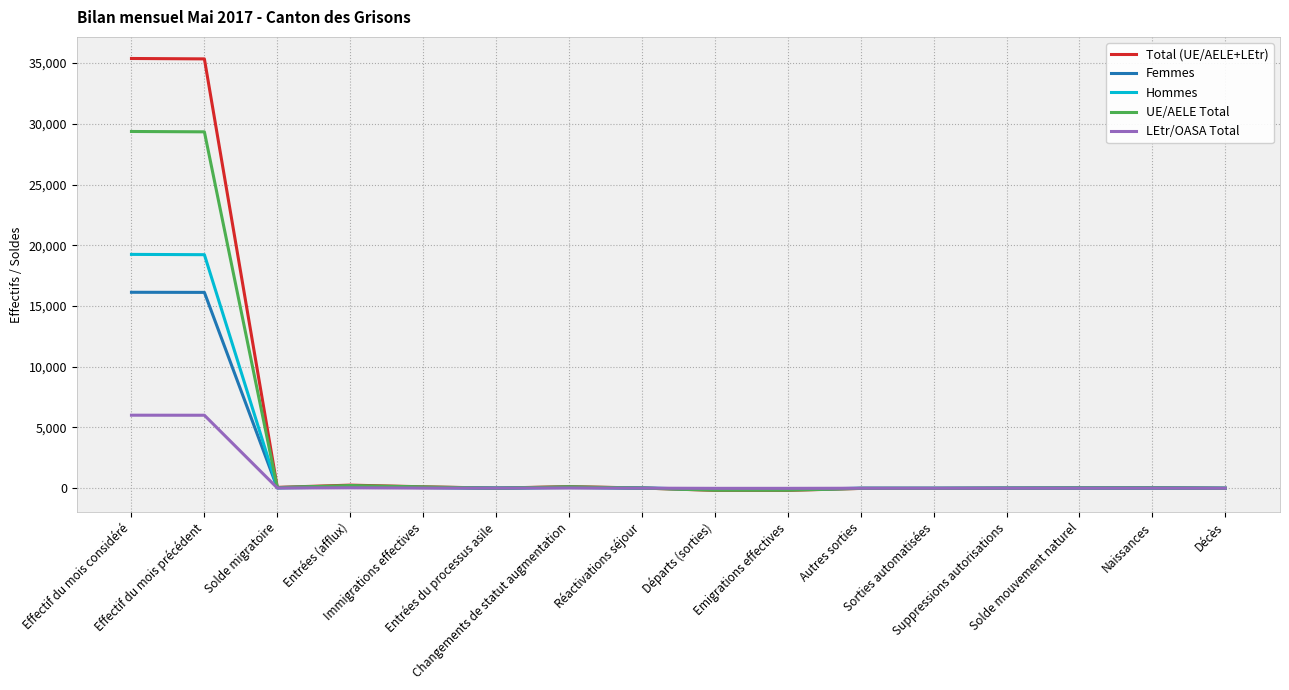

What is the maximum value shown in the chart?

35379